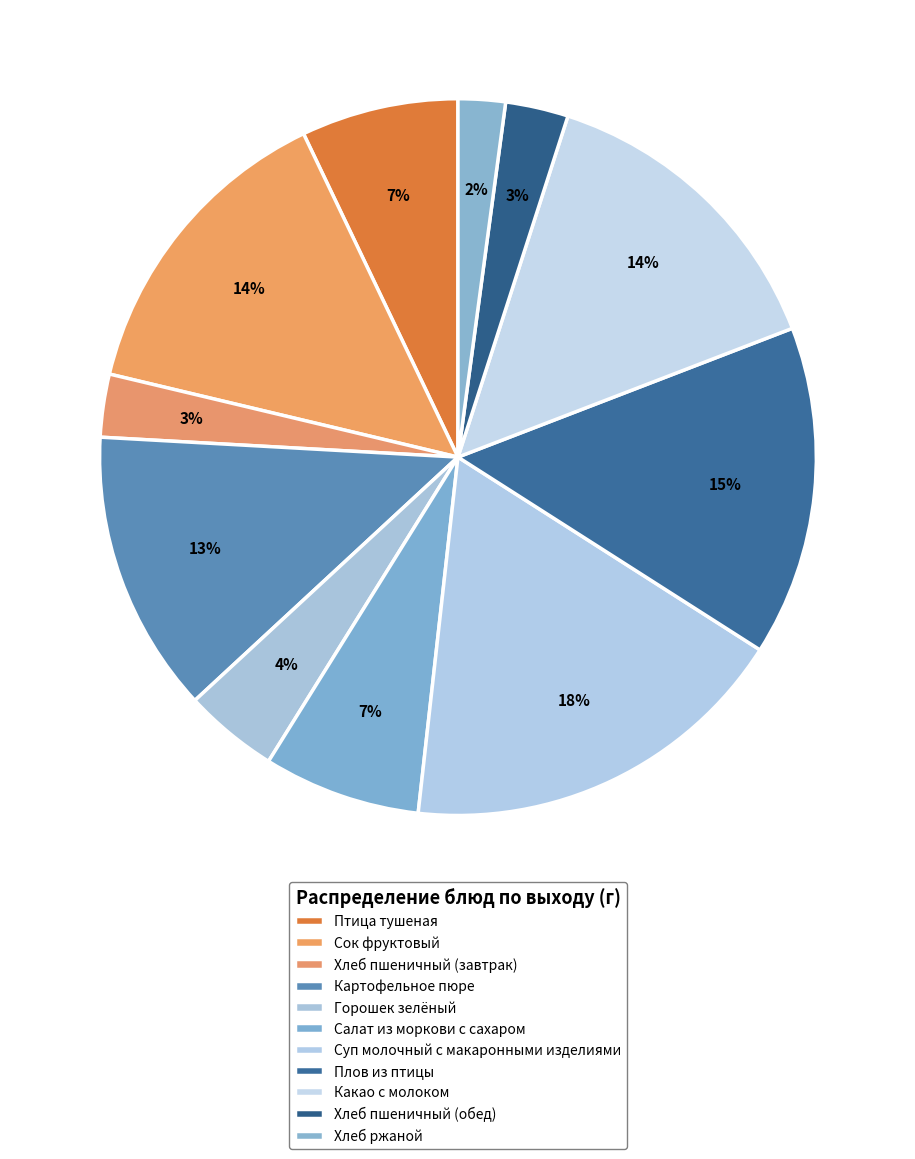

Is there a majority slice in this chart?

No